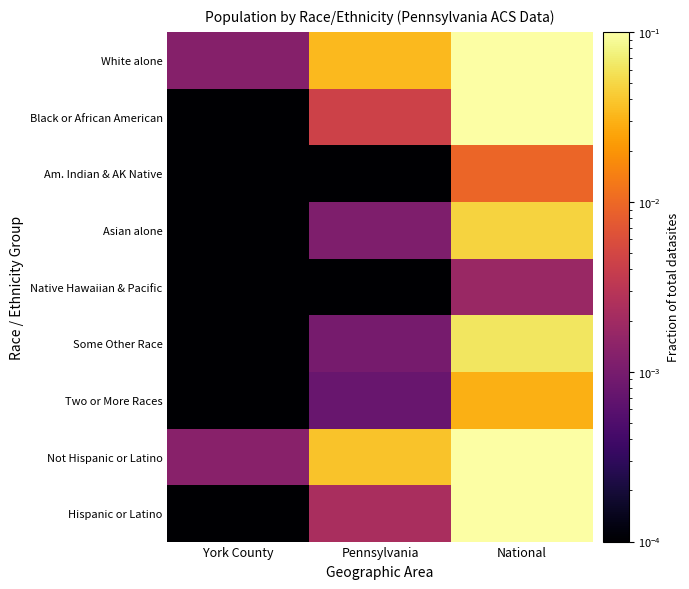

Reading right to left, transcribe all the data shown in this chart.

White alone: National=0.7	Pennsylvania=0.0	York County=0.0
Black or African American: National=0.1	Pennsylvania=0.0	York County=0.0
Am. Indian & AK Native: National=0.0	Pennsylvania=0.0	York County=0.0
Asian alone: National=0.0	Pennsylvania=0.0	York County=0.0
Native Hawaiian & Pacific: National=0.0	Pennsylvania=0.0	York County=0.0
Some Other Race: National=0.1	Pennsylvania=0.0	York County=0.0
Two or More Races: National=0.0	Pennsylvania=0.0	York County=0.0
Not Hispanic or Latino: National=0.8	Pennsylvania=0.0	York County=0.0
Hispanic or Latino: National=0.2	Pennsylvania=0.0	York County=0.0